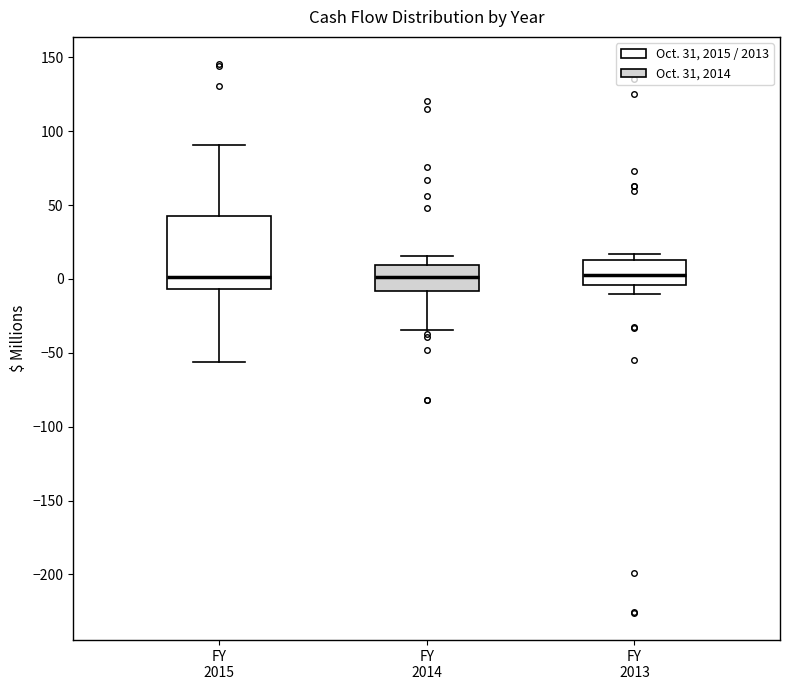

Reading left to right, transcribe this box plot: for each box, give where its median line is, the range the box spans, and where its two whiskers end, as read against the y-axis. The values are not printed on the chart, so give them approximately, as read against the axis.

FY 2015: median 0, box -5 to 45, whiskers -55 to 90
FY 2014: median 0, box -10 to 10, whiskers -35 to 15
FY 2013: median 5, box -5 to 15, whiskers -10 to 15 (just above the box's upper edge)